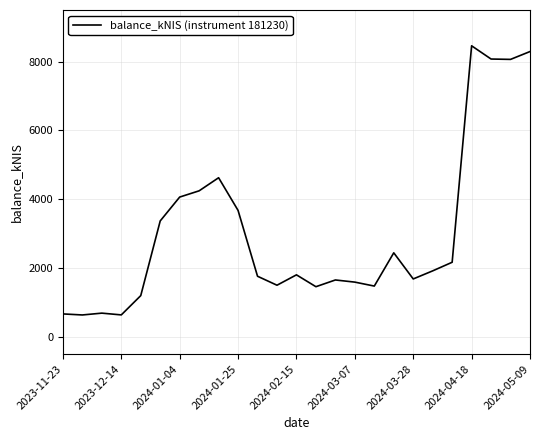

What is the smallest value displayed?

639.2